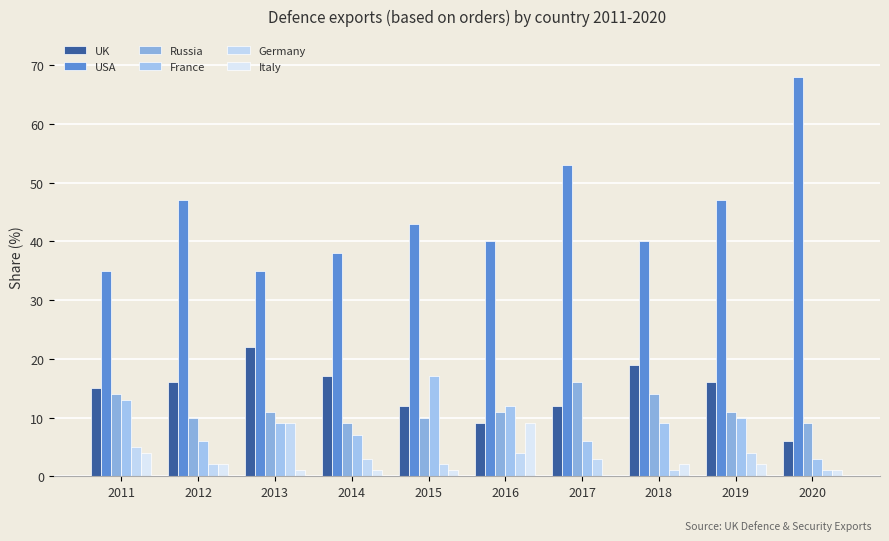

At which label is France closest to 10?

2019